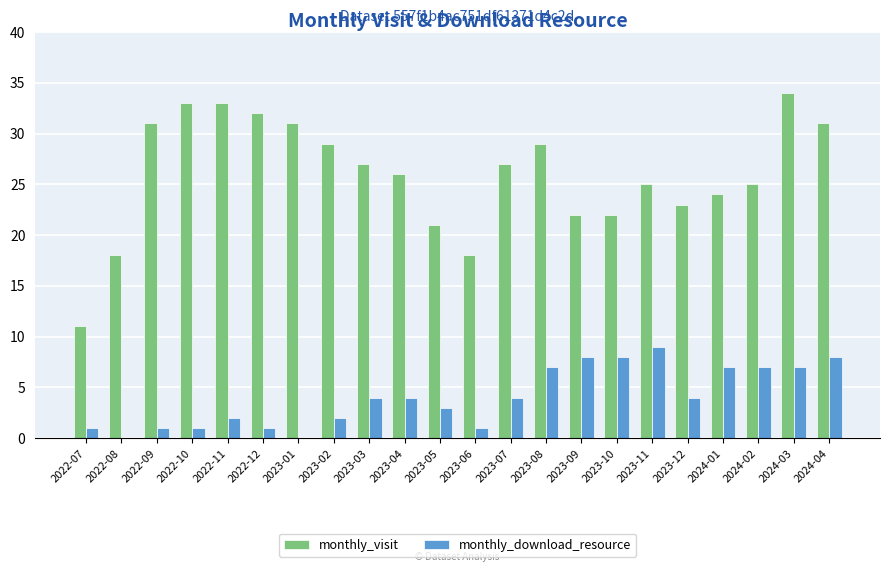

Reading right to left, transcribe all the data shown in this chart.

monthly_visit: 31	34	25	24	23	25	22	22	29	27	18	21	26	27	29	31	32	33	33	31	18	11
monthly_download_resource: 8	7	7	7	4	9	8	8	7	4	1	3	4	4	2	0	1	2	1	1	0	1